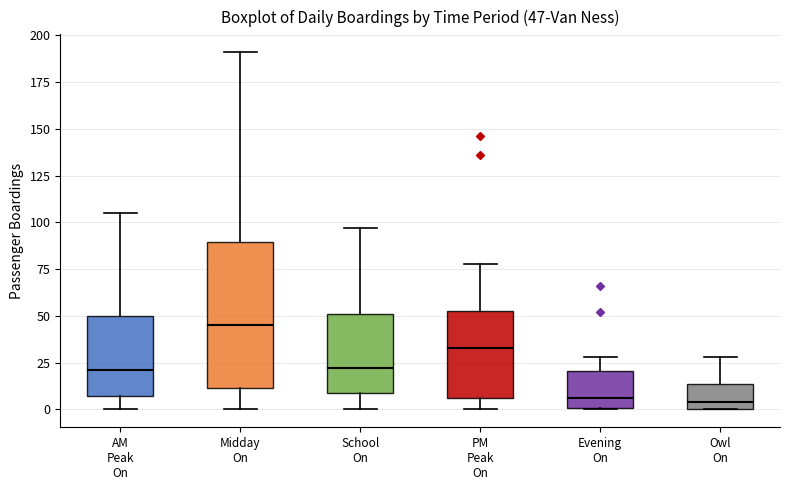

Comparing the boxes themselves (not the whiskers), which one is the tallest?

Midday On